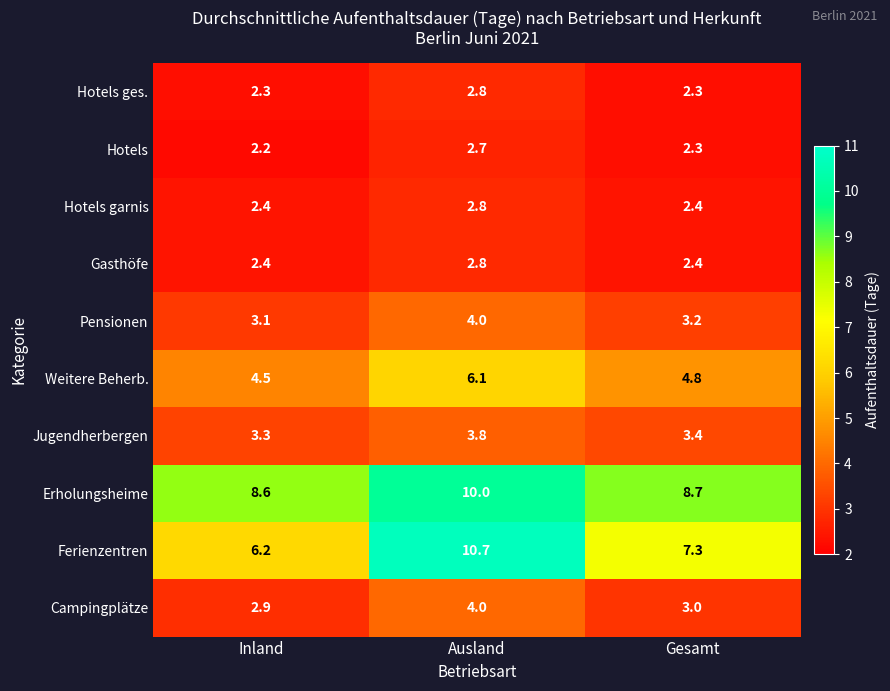

At which category is the sum across all series the highest?

Ausland